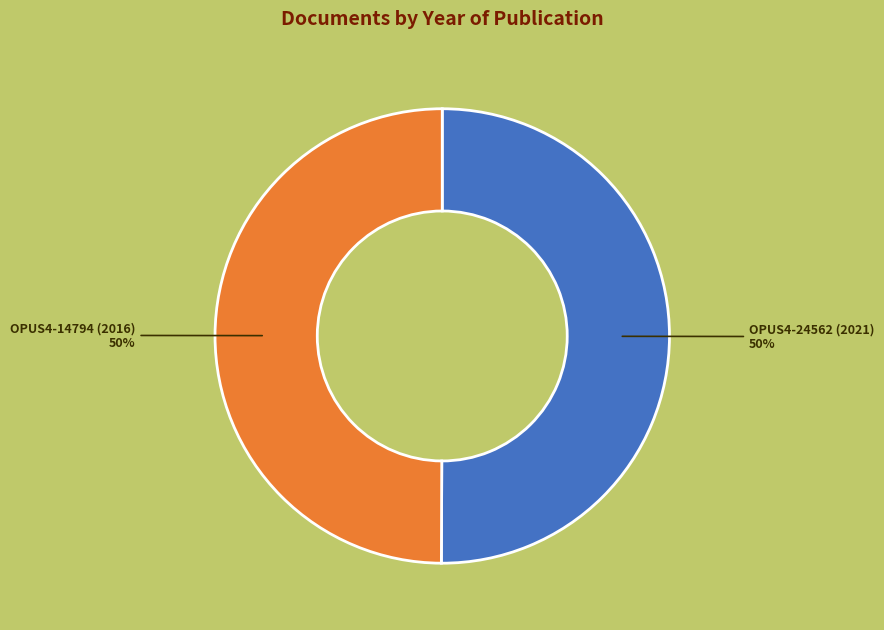

To the nearest percent, what is the average slice percentage?

50%